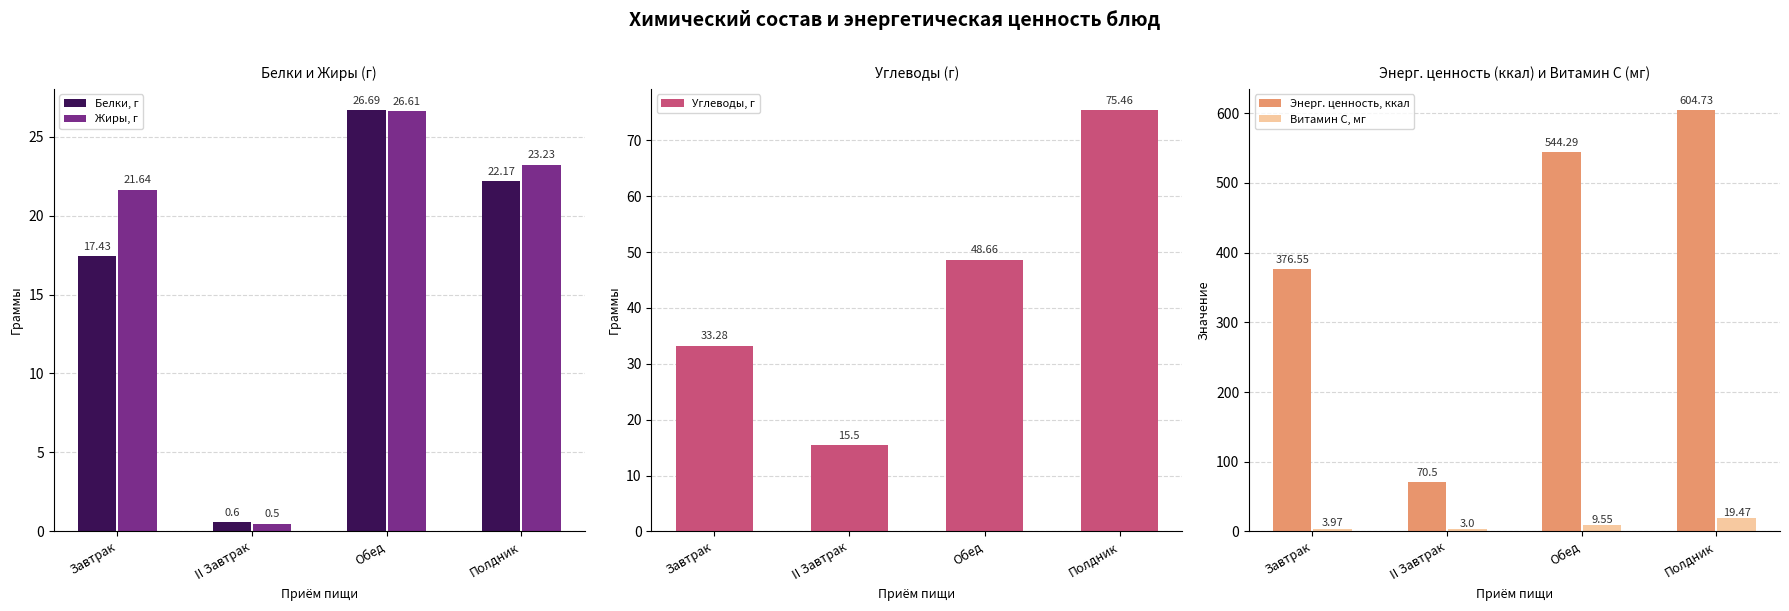

At how many categories does at least one series exceed 604?

1